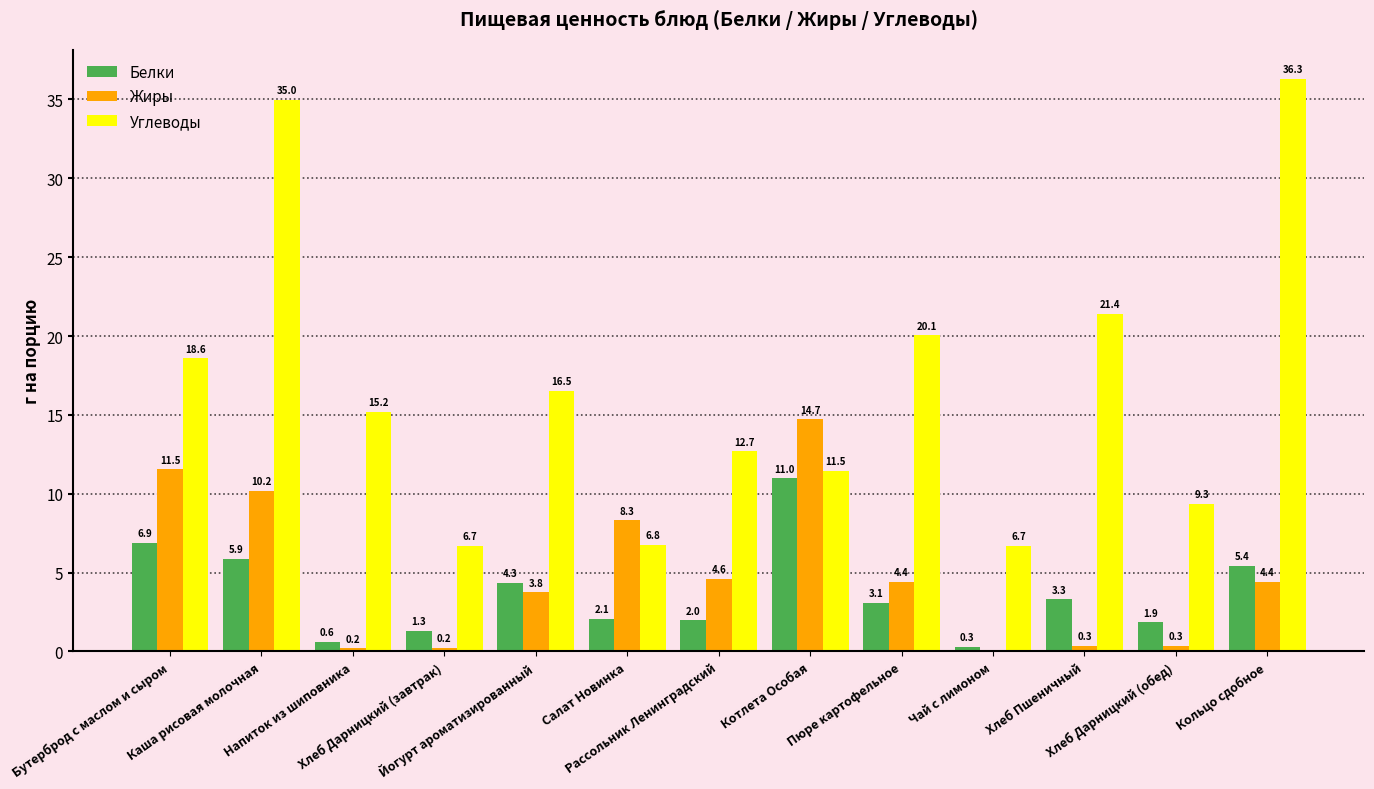

Which series has the largest total across all categories?

Углеводы